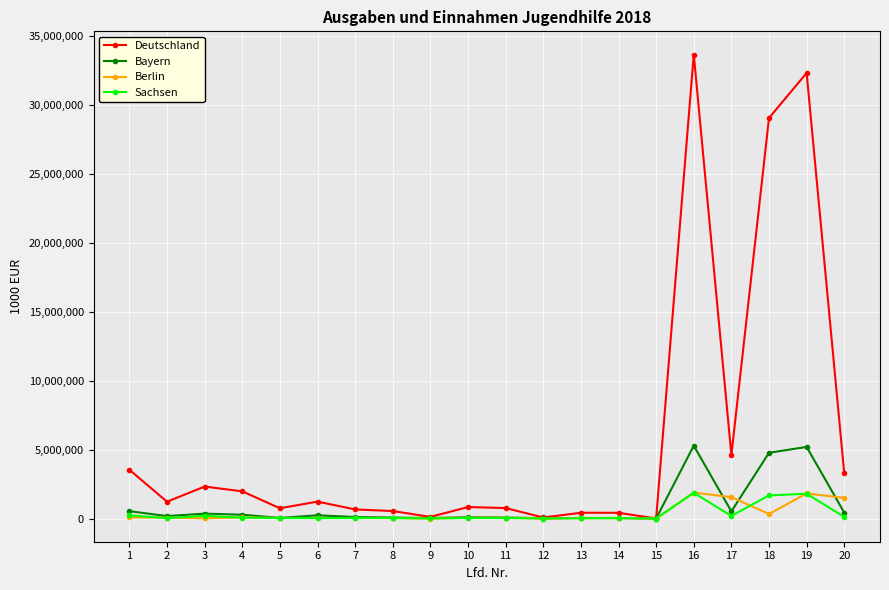

Which series has the largest total across all categories?

Deutschland